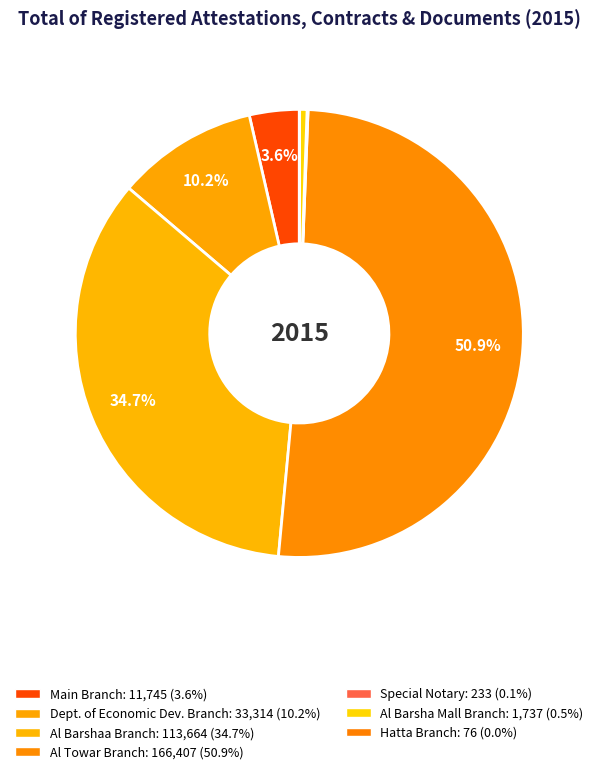

What is the smallest slice in the pie chart?

Hatta Branch